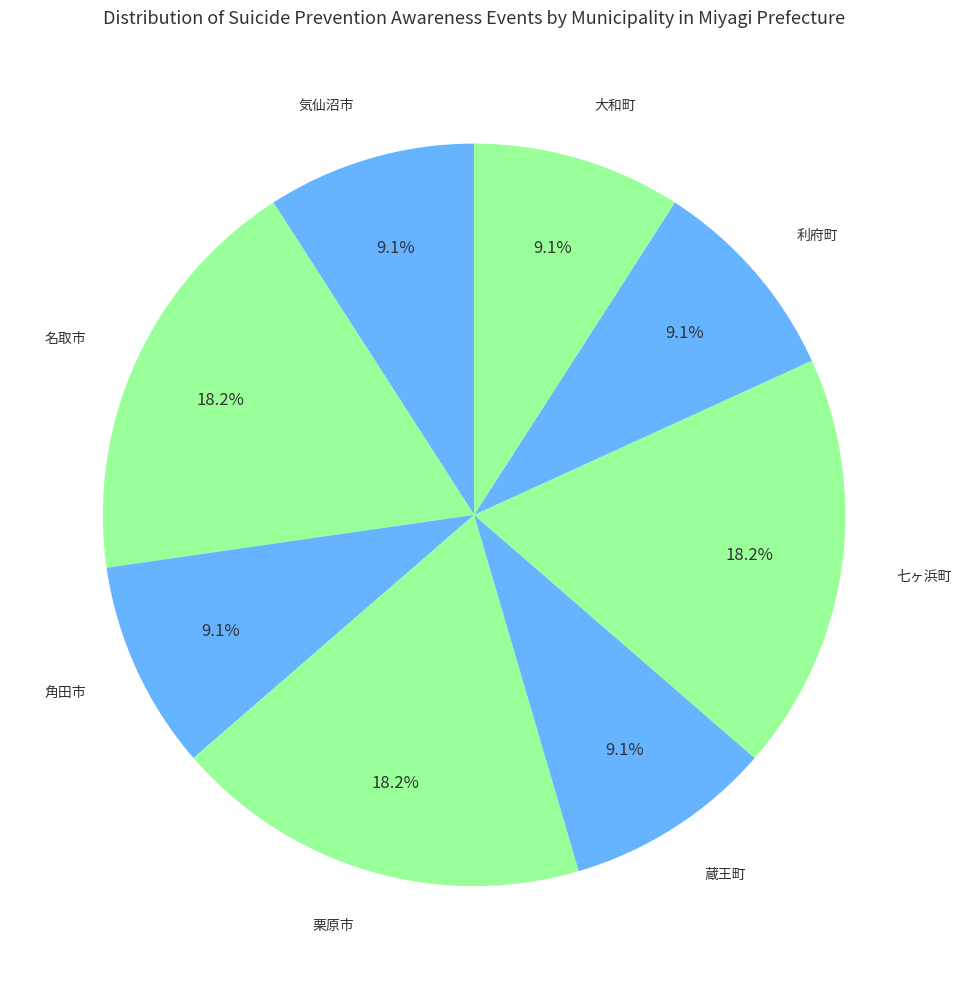

To the nearest percent, what is the average slice percentage?

13%